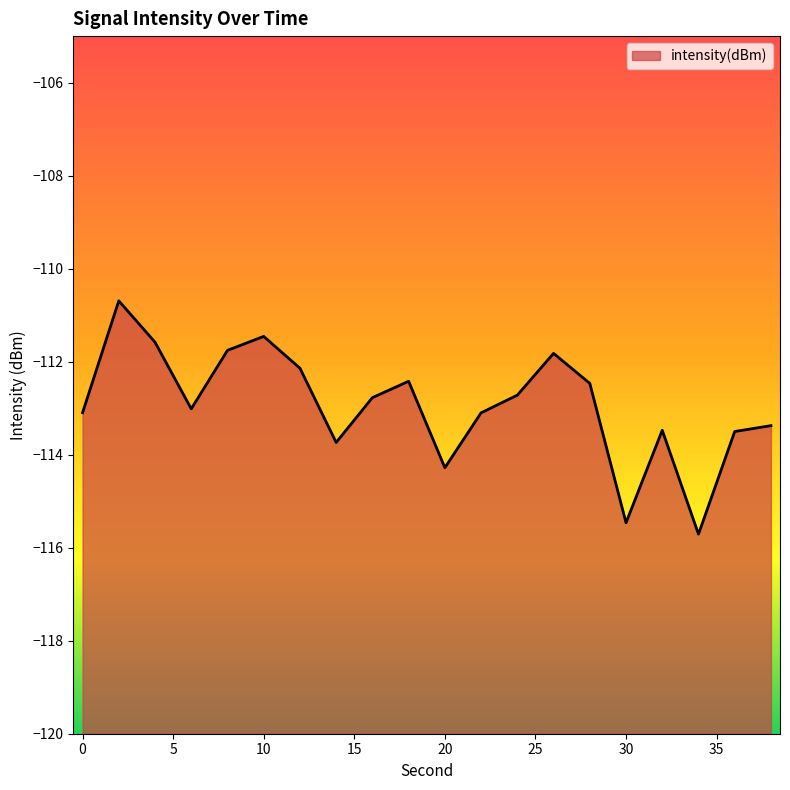

Which has a higher value, 18 or 2?

2